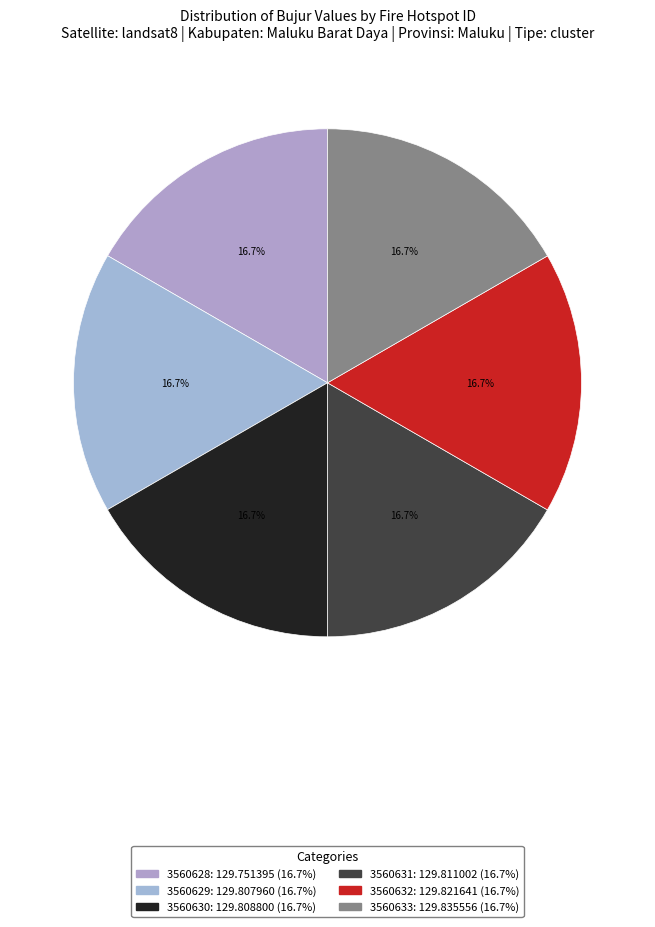

Does 3560633 represent more than half of the total?

No